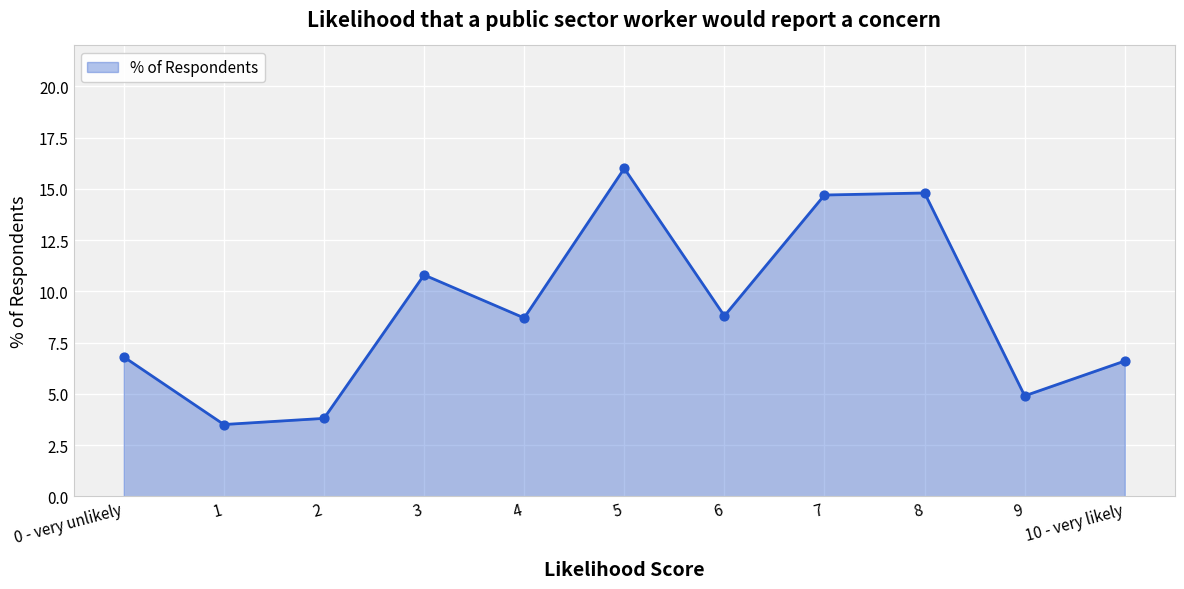

What is the change in value from 9 to 10 - very likely?

+1.7